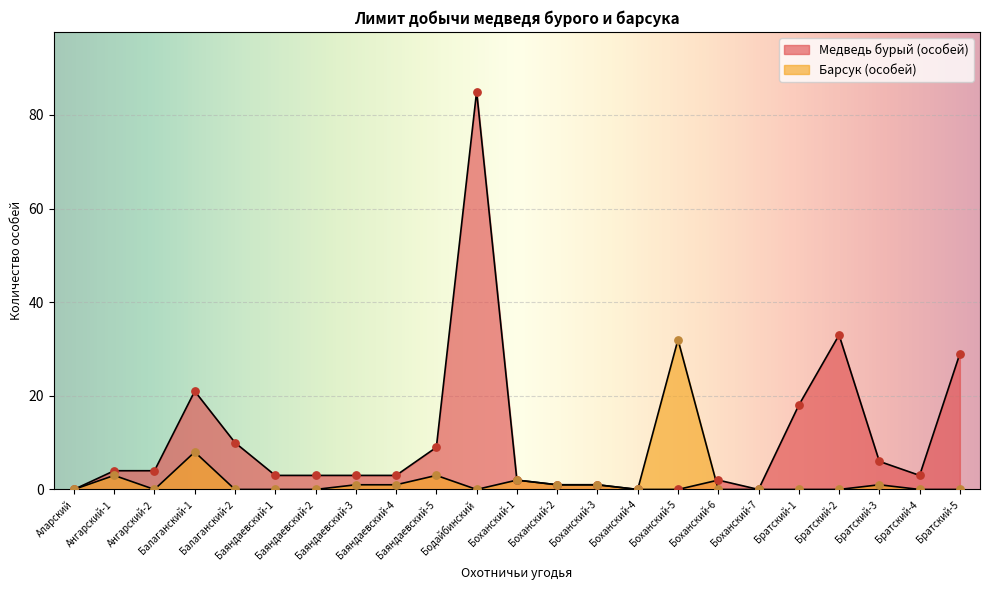

Which series has the largest Y range (max minus min)?

Медведь бурый (особей)